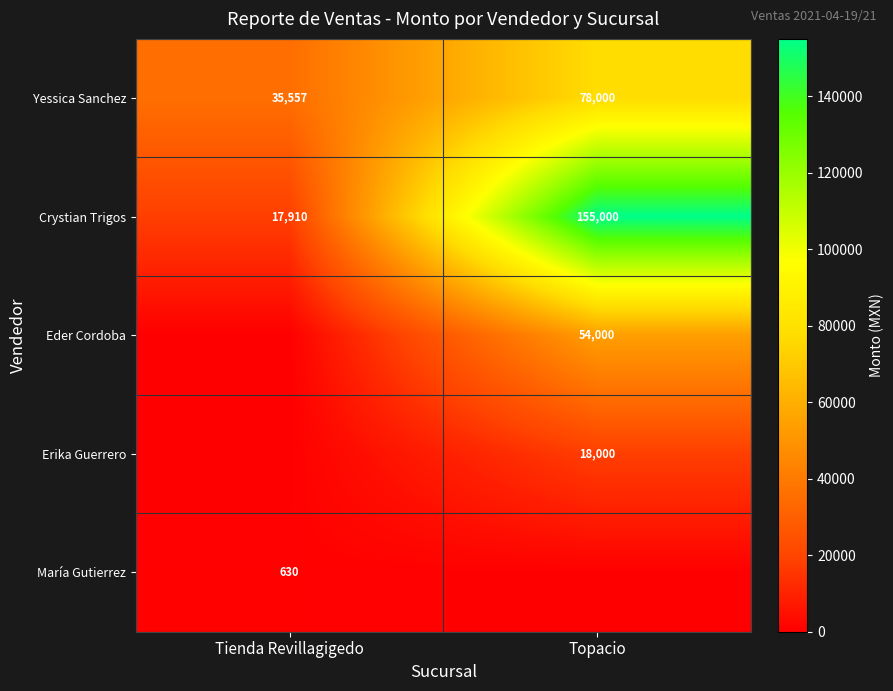

At how many categories does at least one series exceed 93569?

1